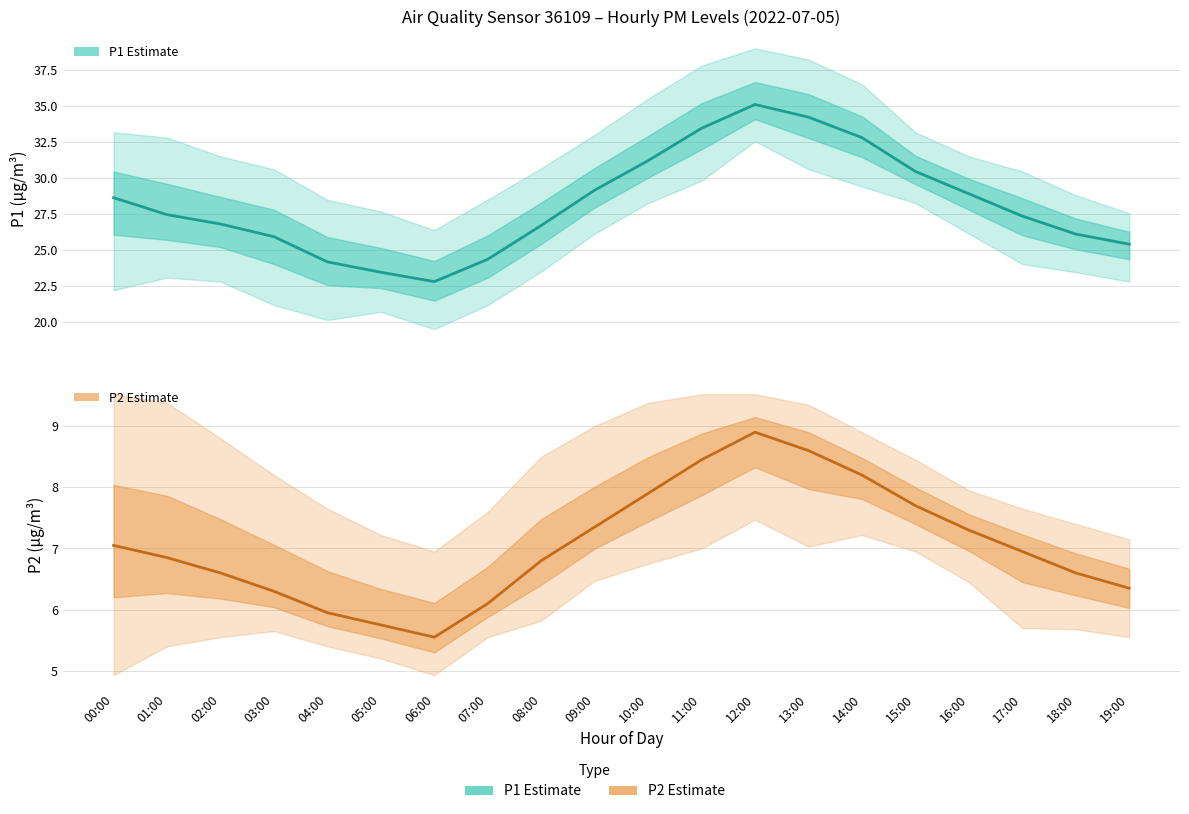

Where is the first local minimum for P1 Estimate?

06:00